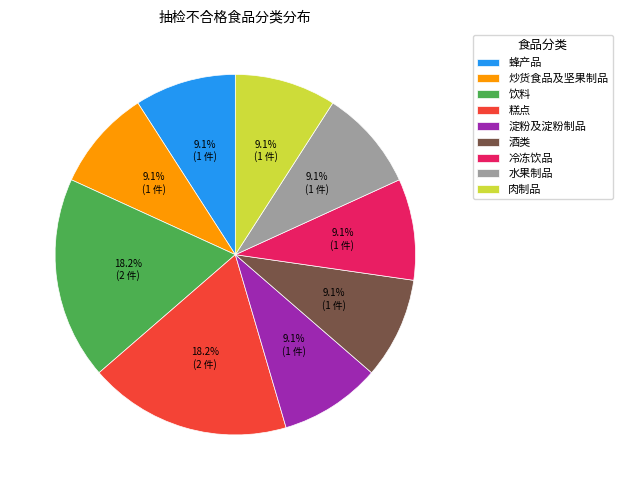

To the nearest percent, what portion does 淀粉及淀粉制品 represent?

9%